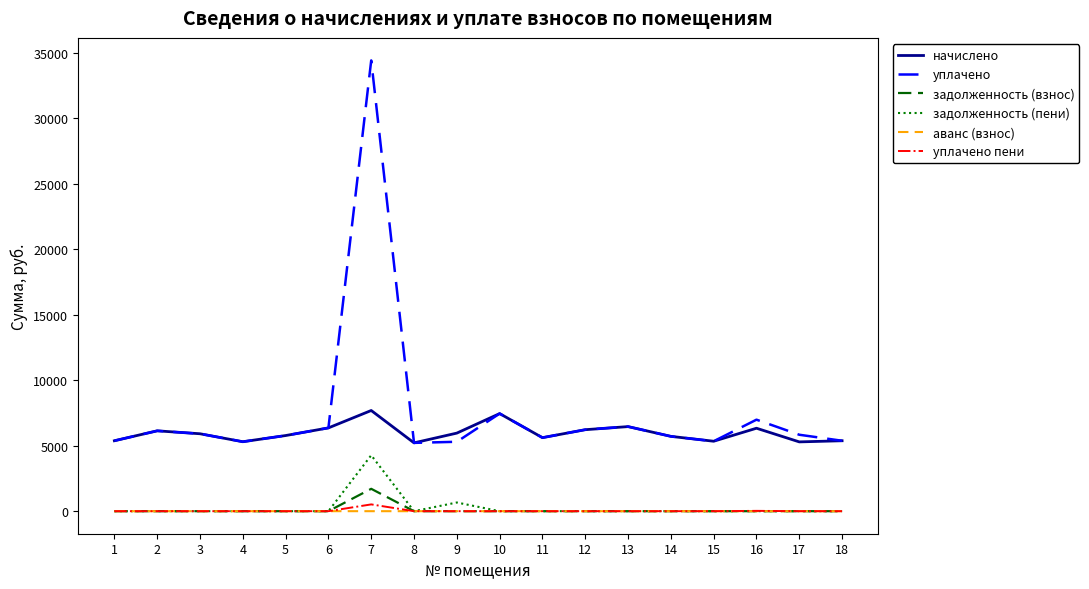

Which series has the largest total across all categories?

уплачено